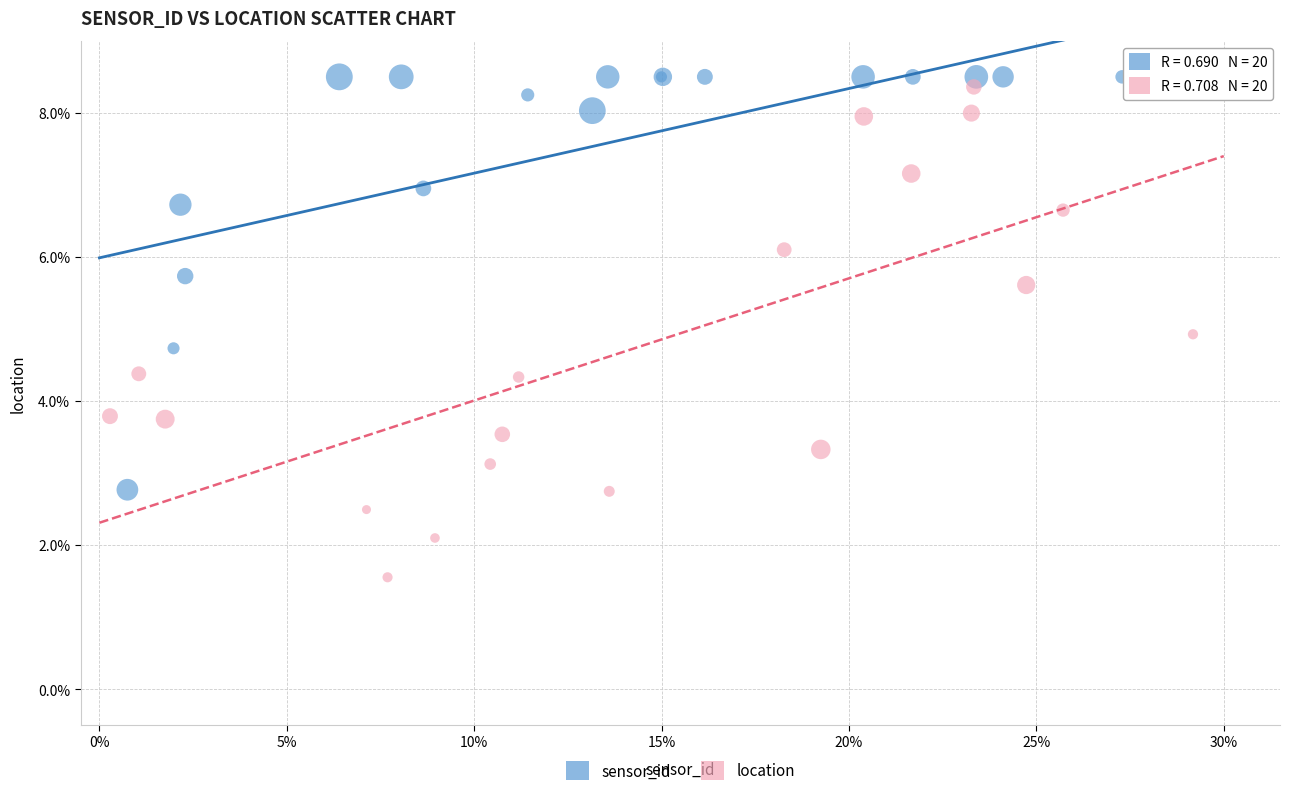

What are all the series names shown in the legend?

sensor_id, location